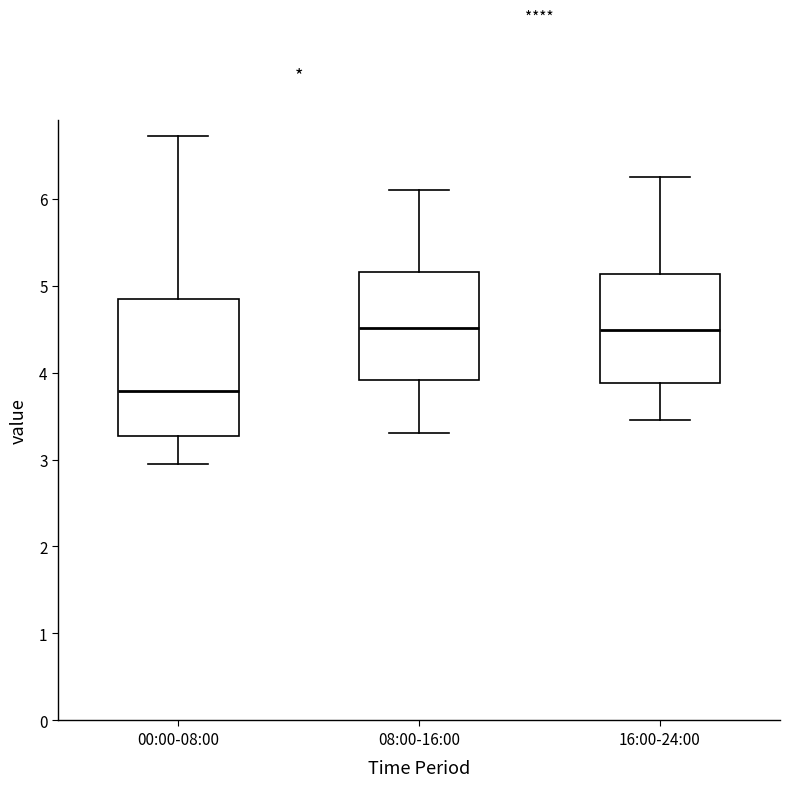

Reading left to right, transcribe this box plot: for each box, give where its median line is, the range the box spans, and where its two whiskers end, as read against the y-axis. The values are not printed on the chart, so give them approximately, as read against the axis.

00:00-08:00: median 3.8, box 3.3 to 4.9, whiskers 3.0 to 6.7
08:00-16:00: median 4.5, box 3.9 to 5.2, whiskers 3.3 to 6.1
16:00-24:00: median 4.5, box 3.9 to 5.1, whiskers 3.5 to 6.3